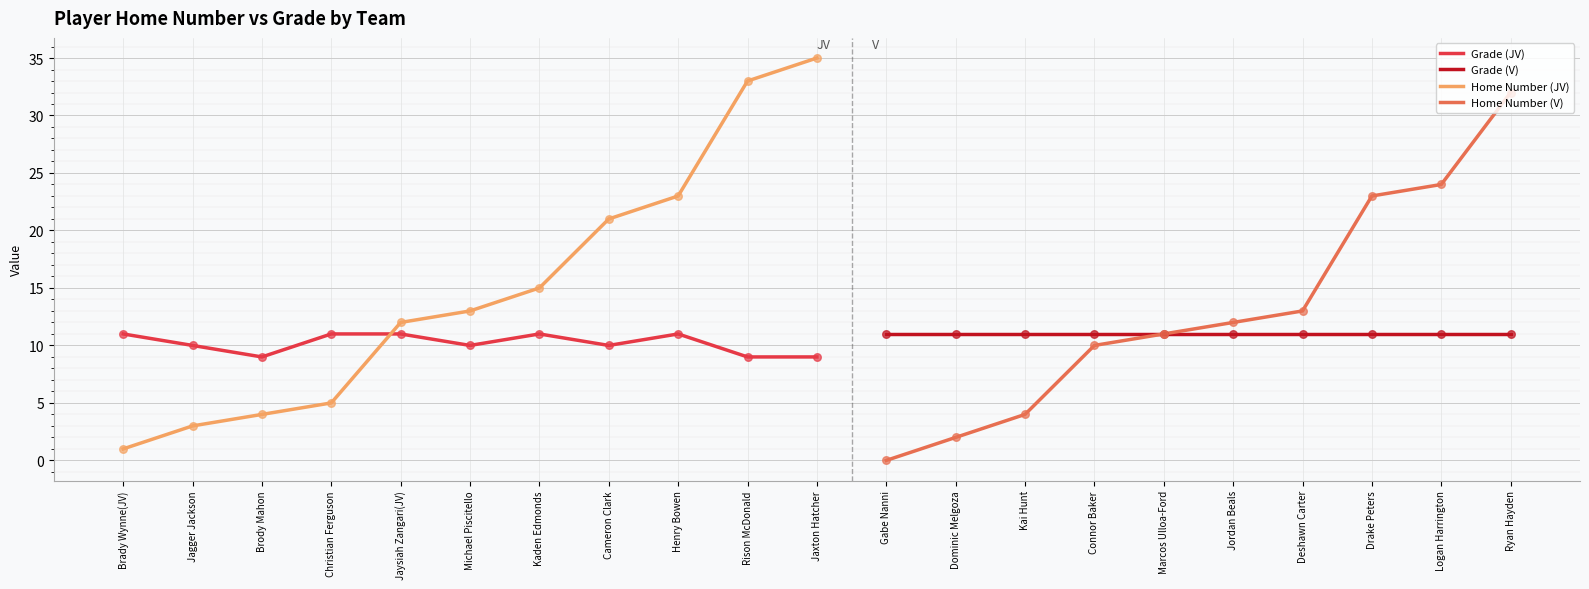

True or false: Grade (JV) and Home Number (JV) intersect in this chart.

True